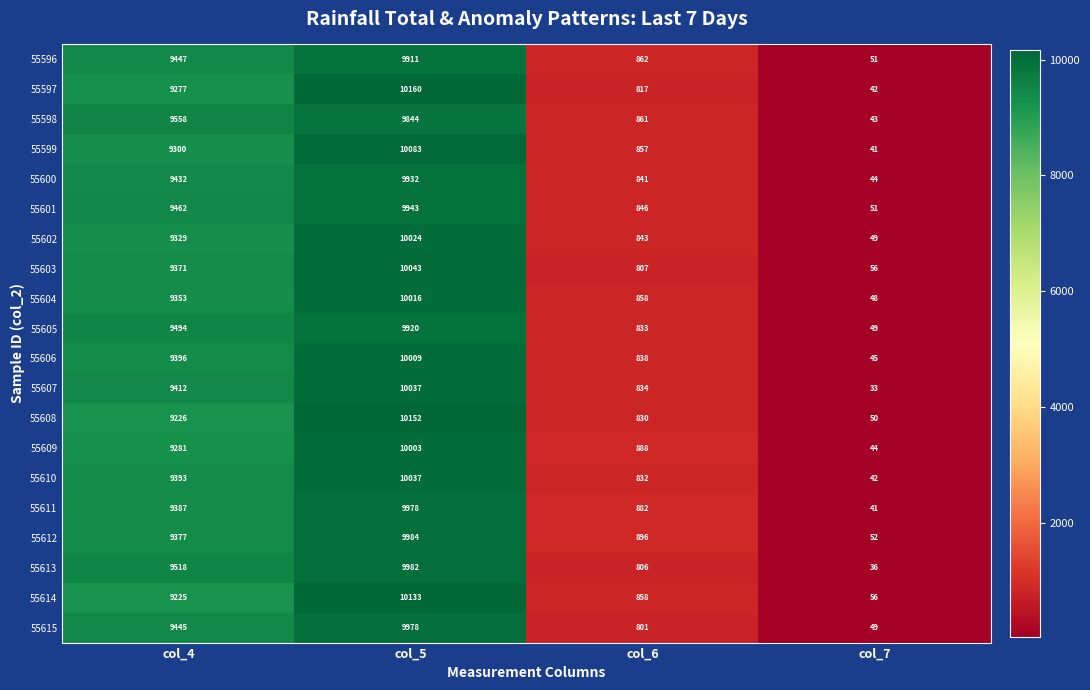

What is the difference between the maximum and minimum values in the 55607 series?

10004